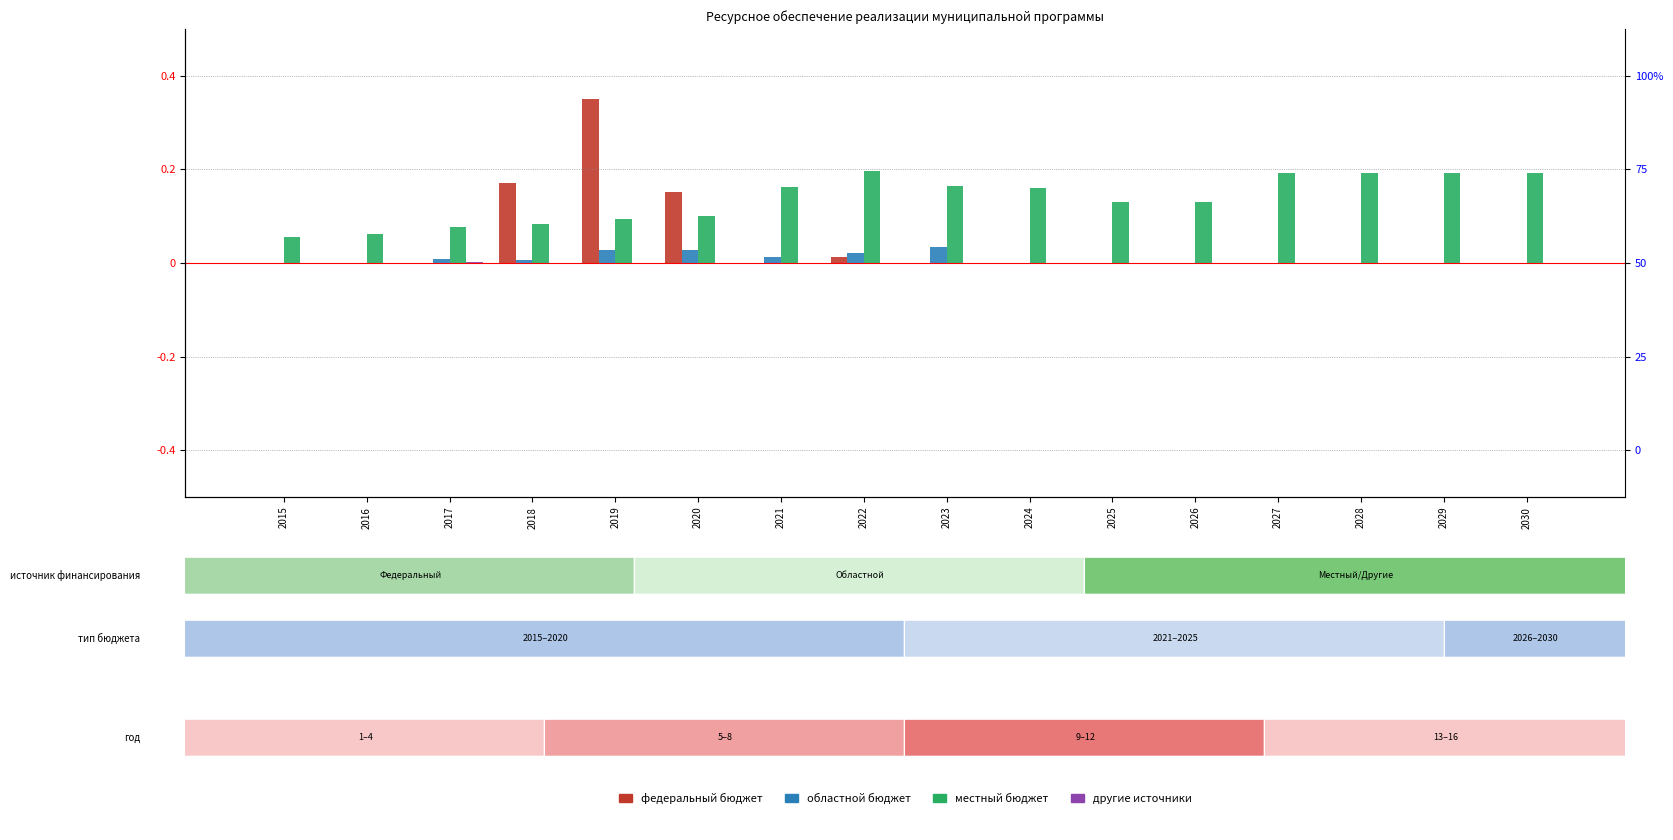

List the series in order of their peak value, highest first.

федеральный бюджет, местный бюджет, областной бюджет, другие источники